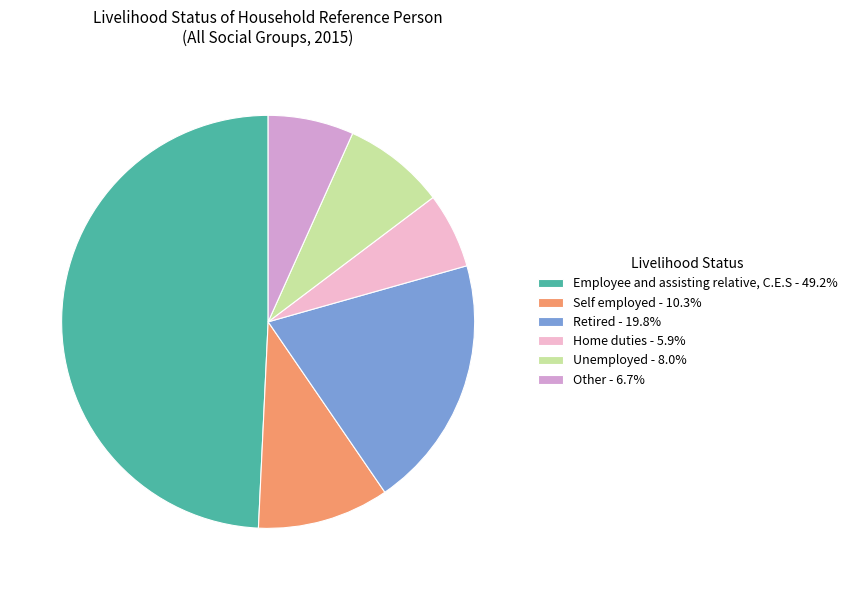

Approximately how many times larger is the value at Self employed - 10.3% compared to Other - 6.7%?

1.5